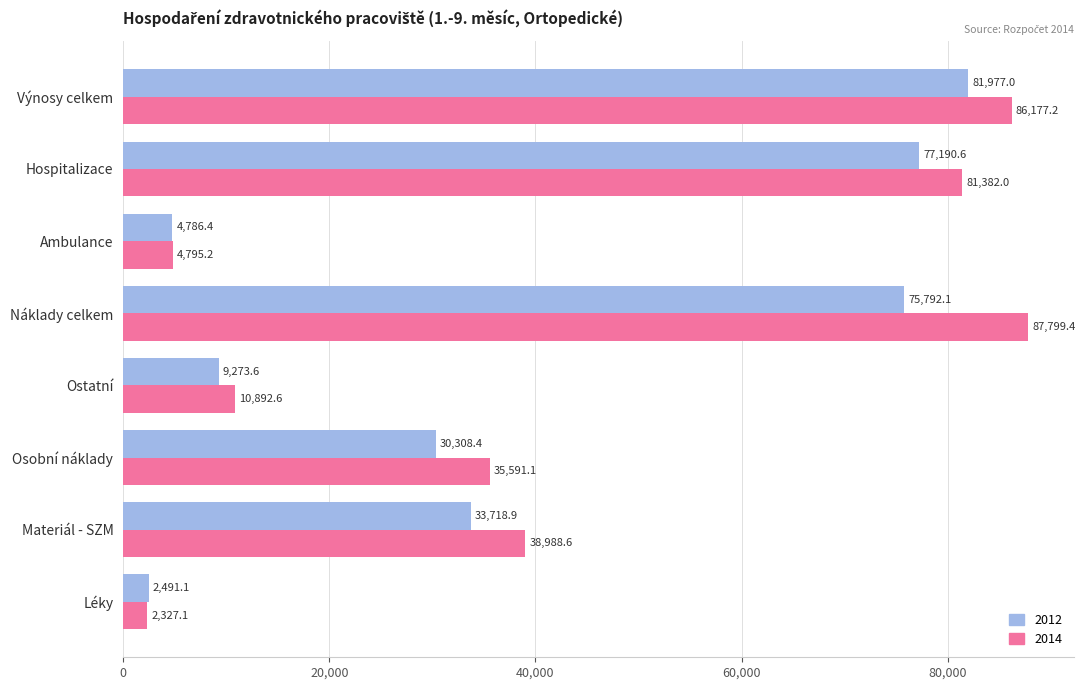

How many series are shown in this chart?

2